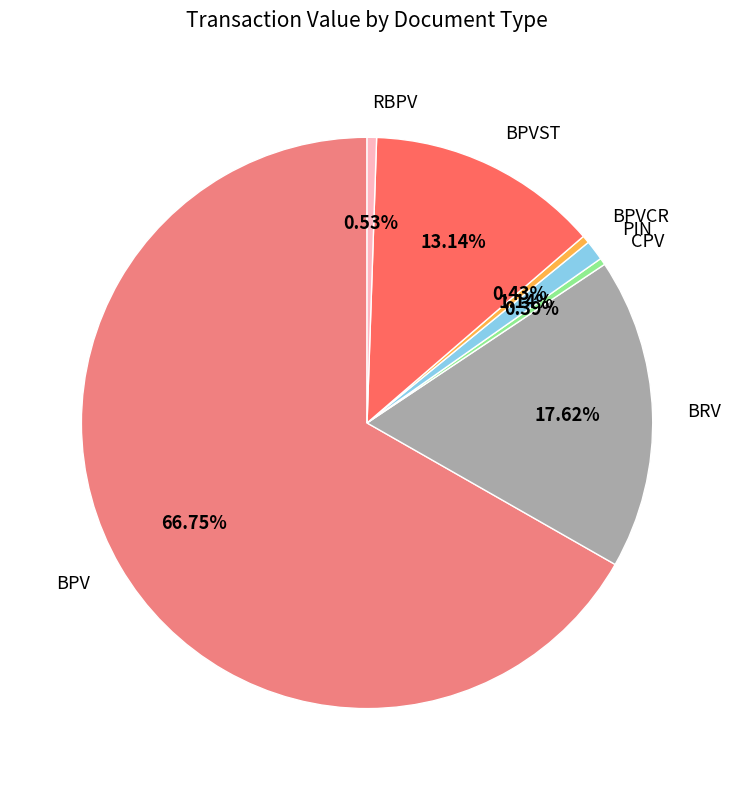

To the nearest percent, what is the combined percentage of RBPV and PIN?

2%